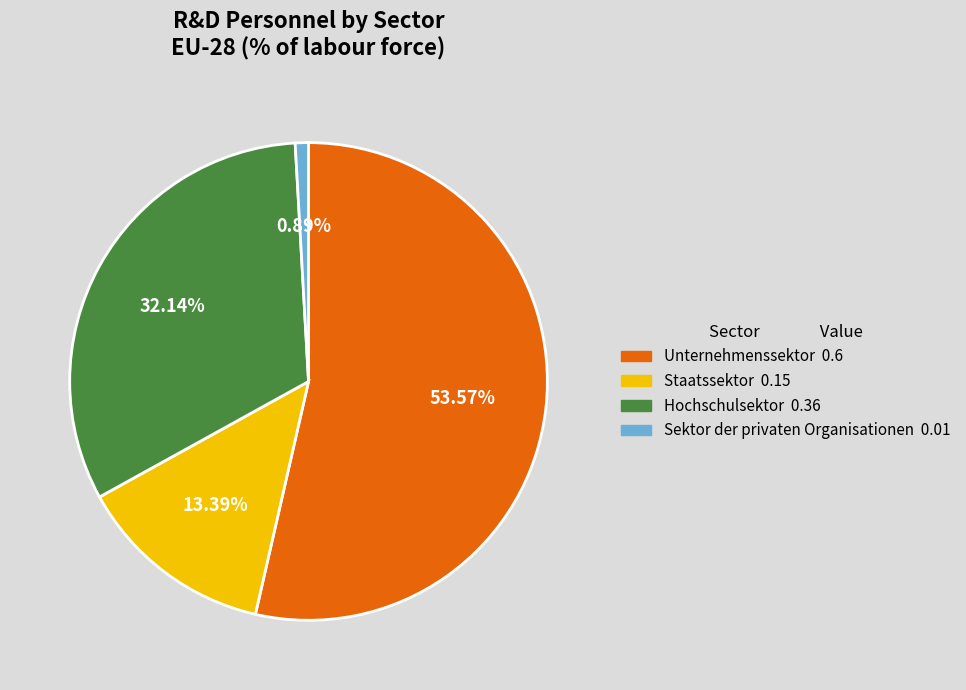

Rank the categories by value from lowest to highest.

Sektor der privaten Organisationen, Staatssektor, Hochschulsektor, Unternehmenssektor